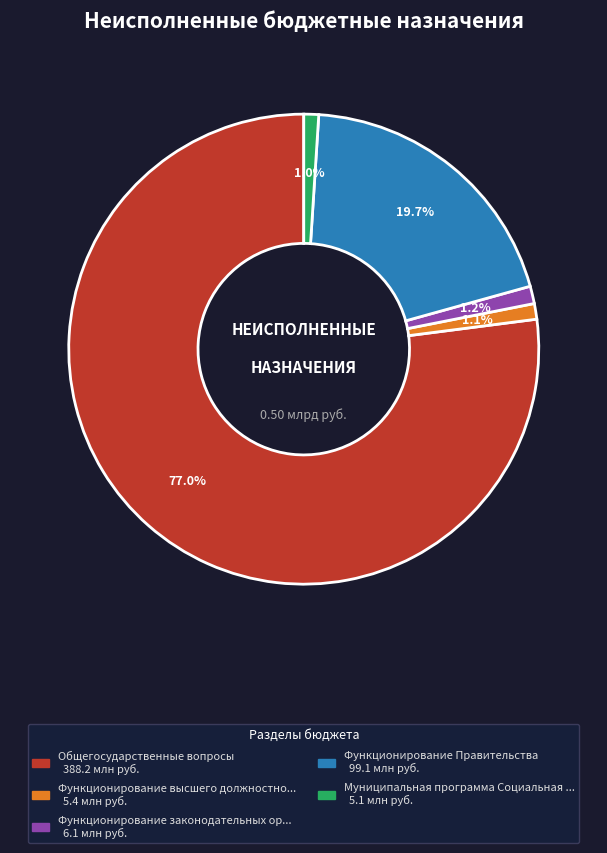

Is there any slice that represents more than half of the pie?

Yes